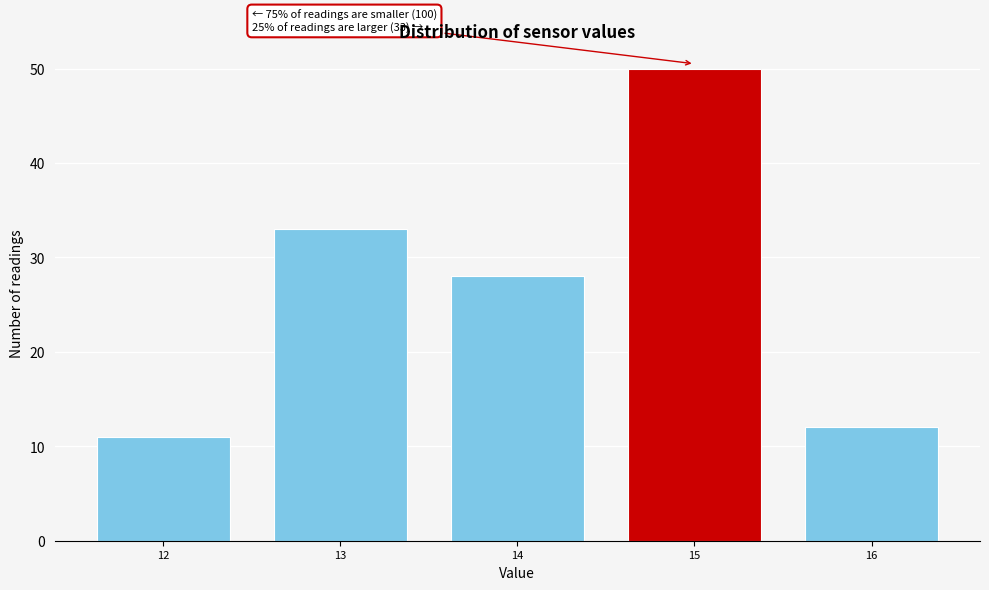

Over which range of the x-axis is the bar tallest?

14.5 to 15.5